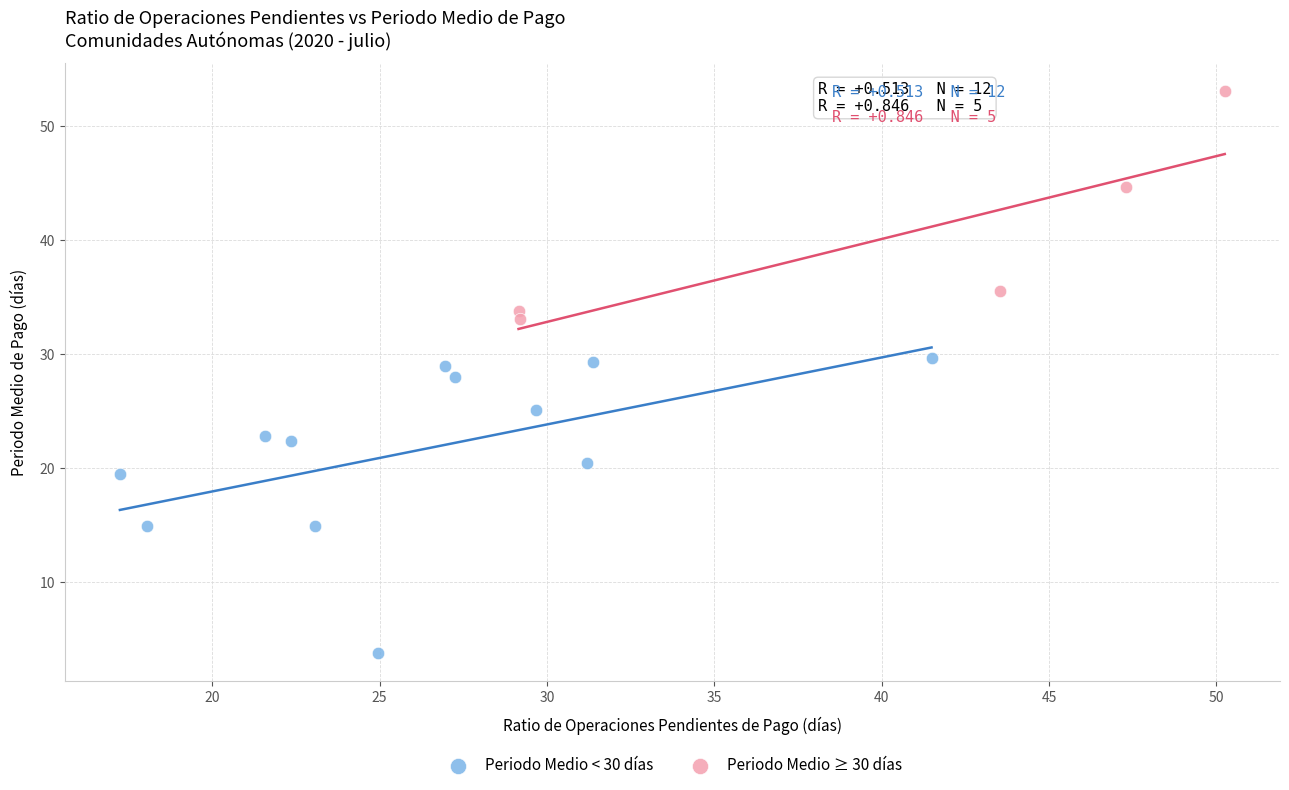

Which series contains the highest Y value?

Periodo Medio ≥ 30 días